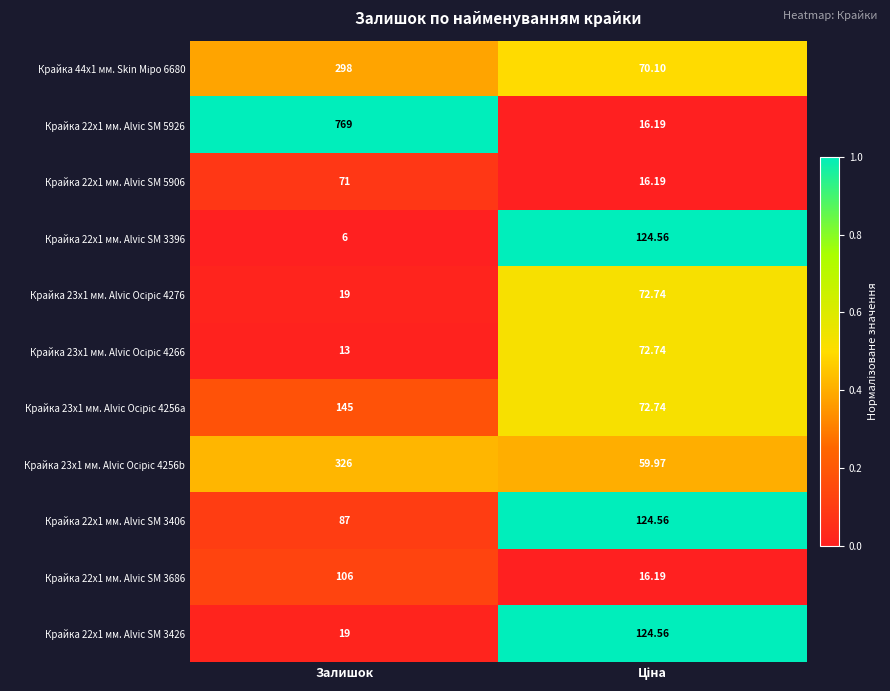

Which series has the widest spread of values?

Крайка 22x1 мм. Alvic SM 5926